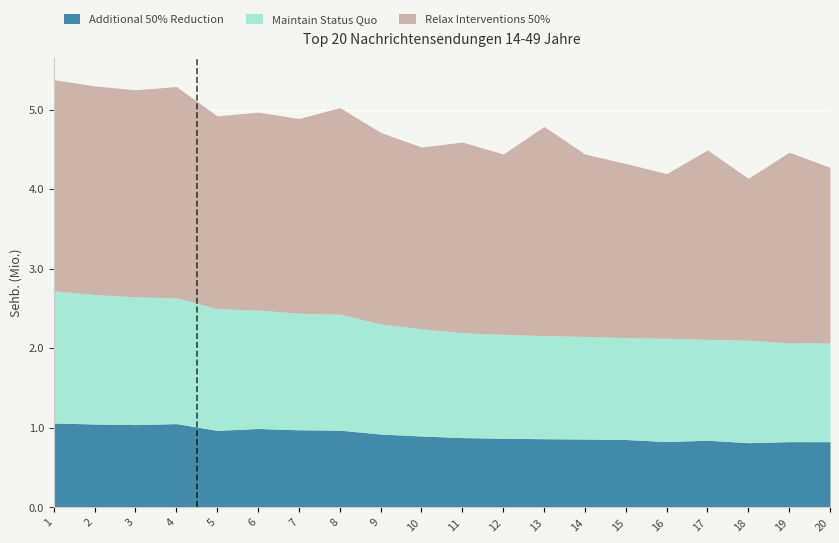

The Sehb. scaled series shows 0.3 at 20. True or false?

False